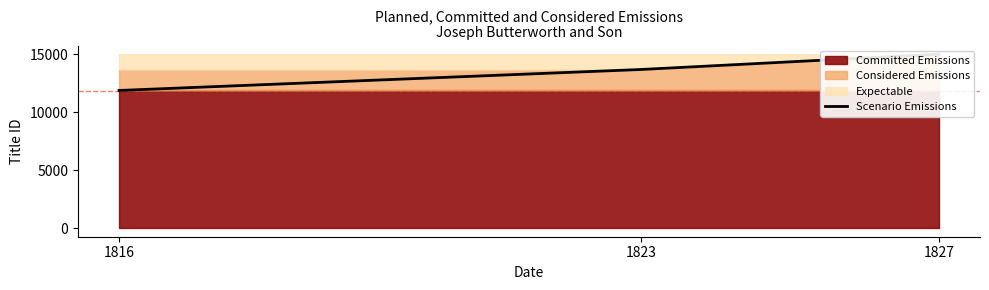

What is the difference between the maximum and minimum values?

3127